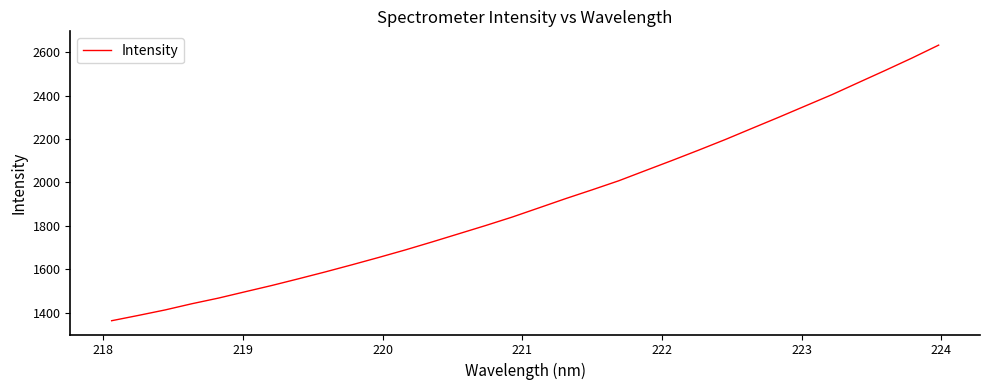

How many lines are shown in the chart?

1